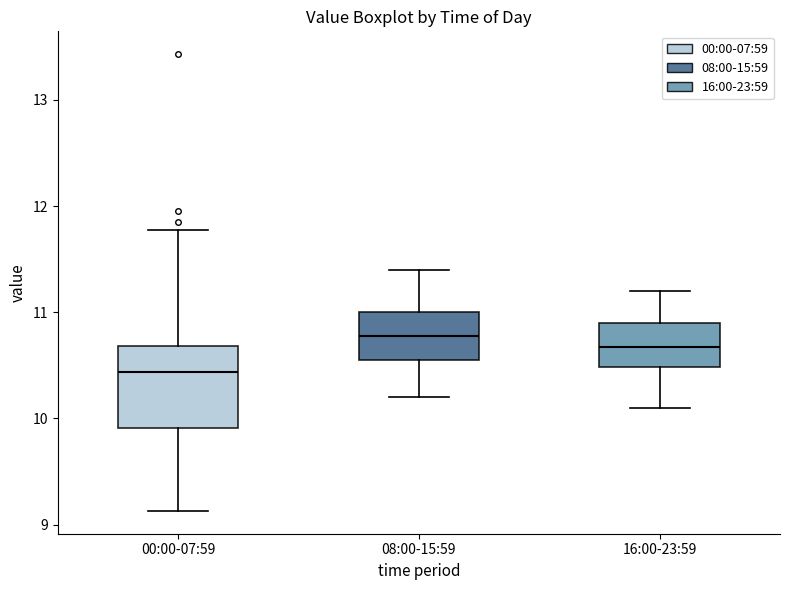

Where does the upper whisker of the box for 16:00-23:59 end on the y-axis? The values are not printed on the chart, so give them approximately, as read against the axis.

11.2